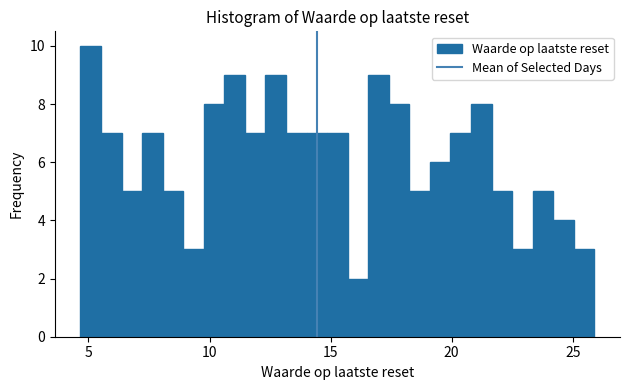

Around what value on the x-axis is the tallest bar? Give the approximate position of its centre, as read against the axis.

5.0